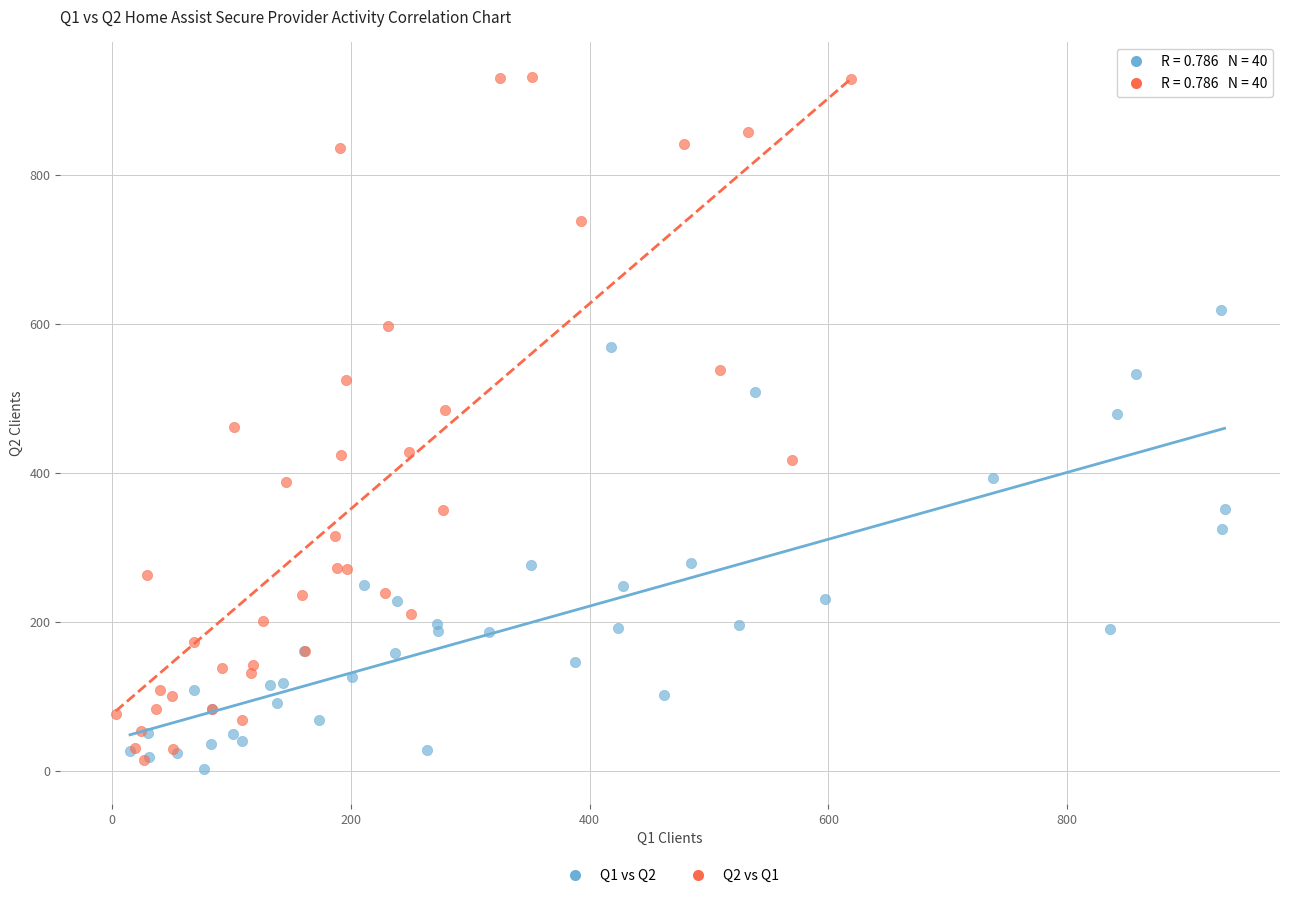

Which series has the largest Y range (max minus min)?

Q2 vs Q1